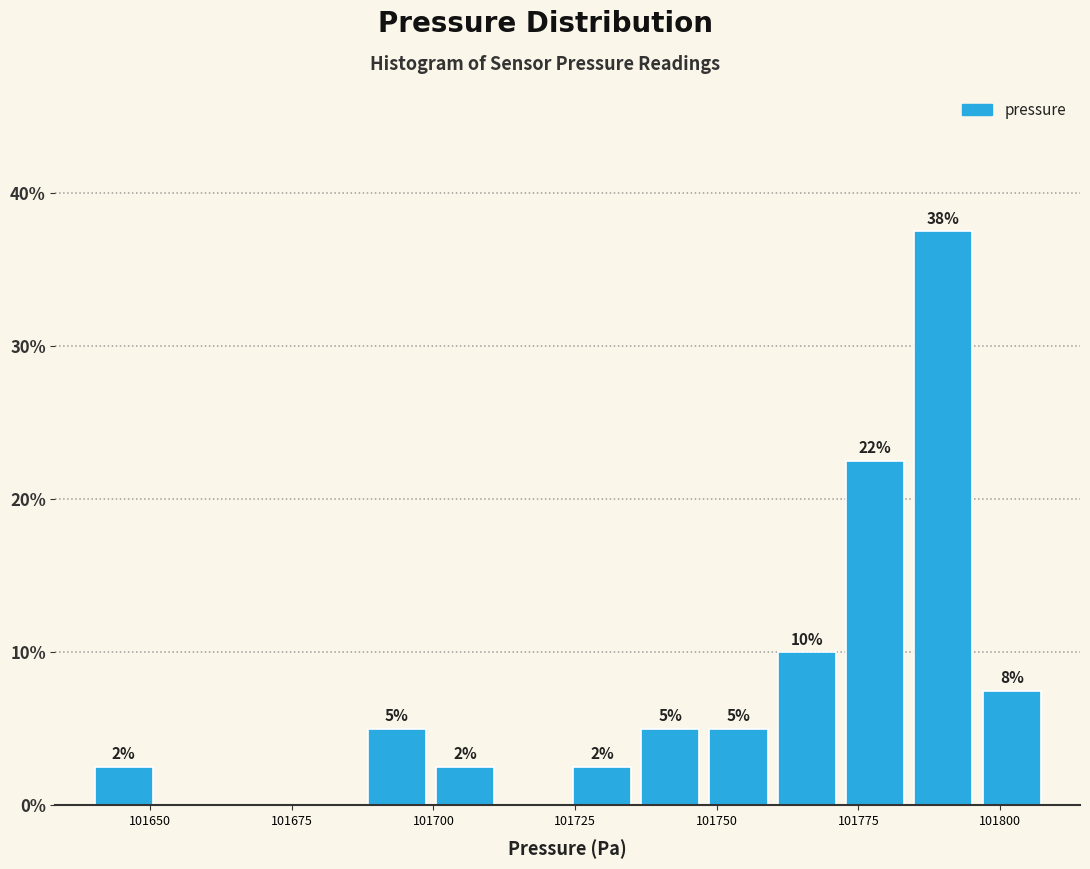

Around what value on the x-axis is the tallest bar? Give the approximate position of its centre, as read against the axis.

101790